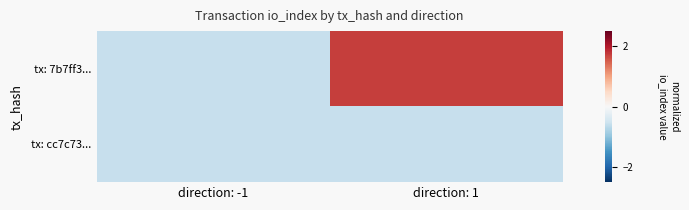

Reading left to right, transcribe all the data shown in this chart.

tx: 7b7ff3...: direction: -1=-0.6	direction: 1=1.7
tx: cc7c73...: direction: -1=-0.6	direction: 1=-0.6